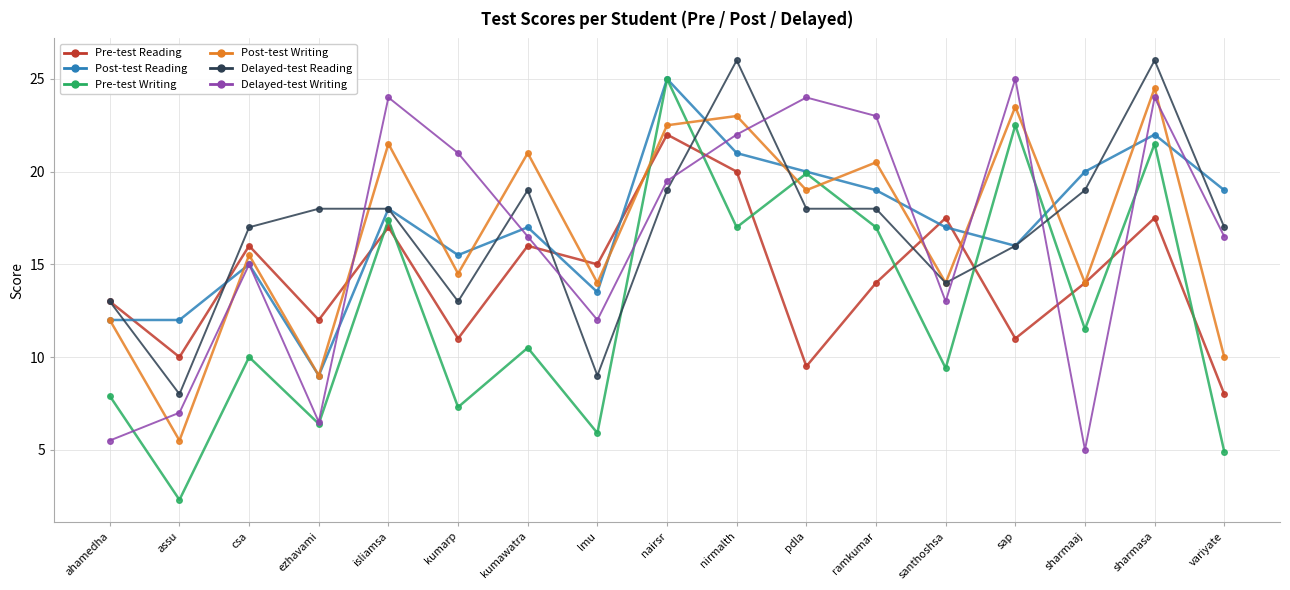

At which category is the sum across all series the highest?

sharmasa